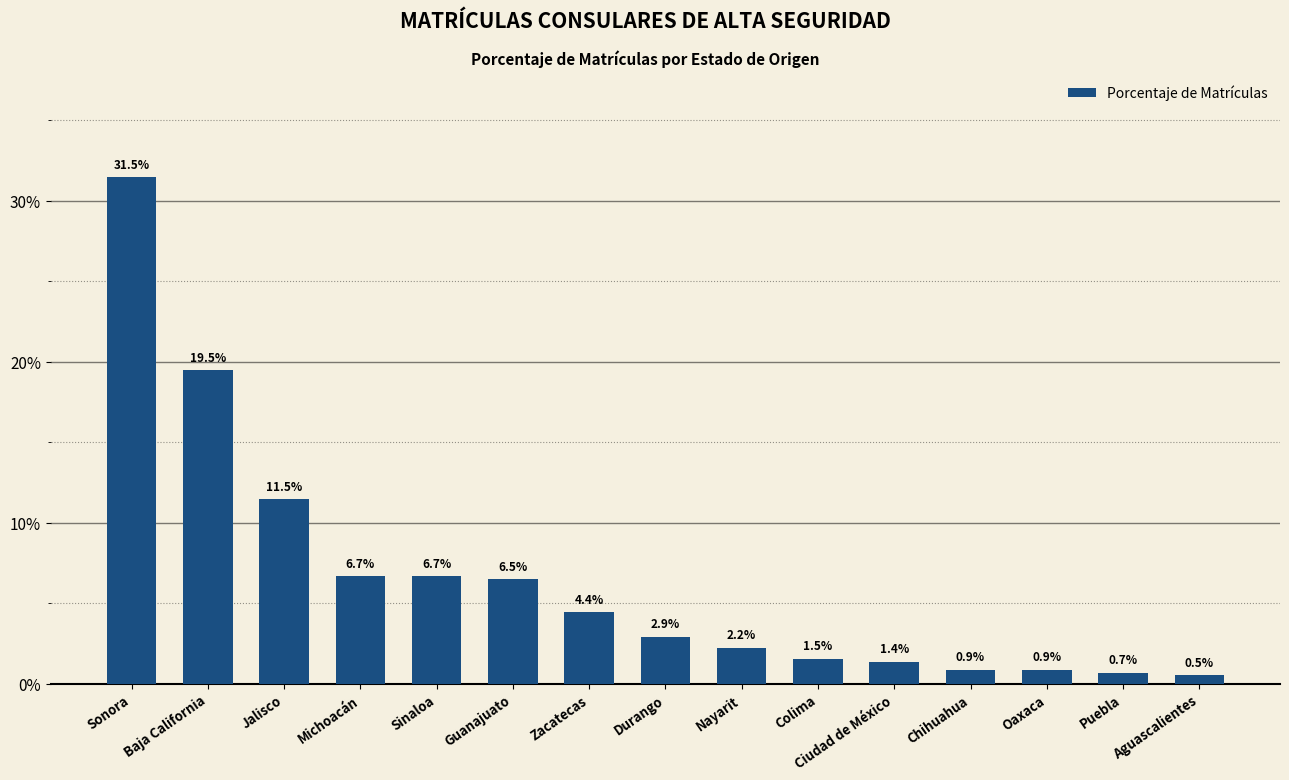

Does the chart contain any negative values?

No